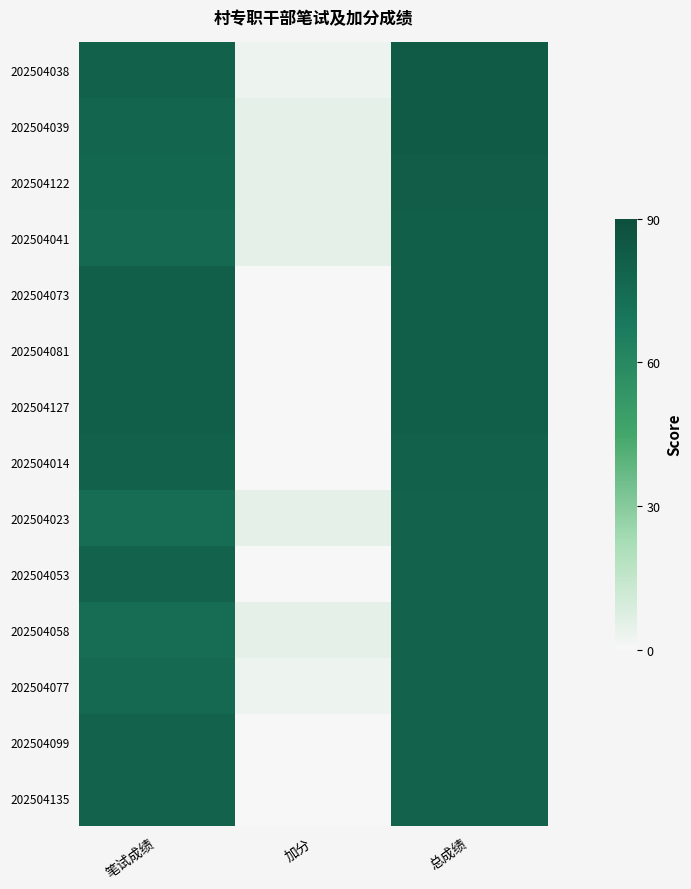

At 加分, list the series in order from smallest to largest.

202504073, 202504081, 202504127, 202504014, 202504053, 202504099, 202504135, 202504038, 202504077, 202504039, 202504122, 202504041, 202504023, 202504058